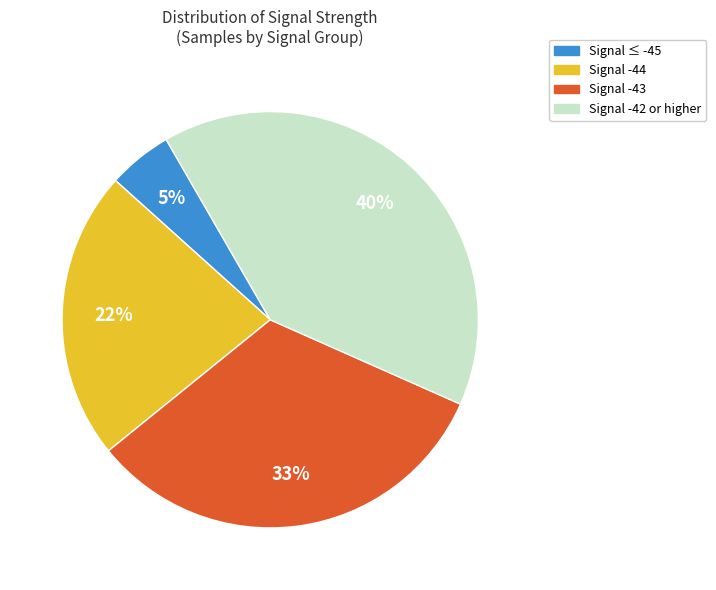

Does any single category account for the majority?

No